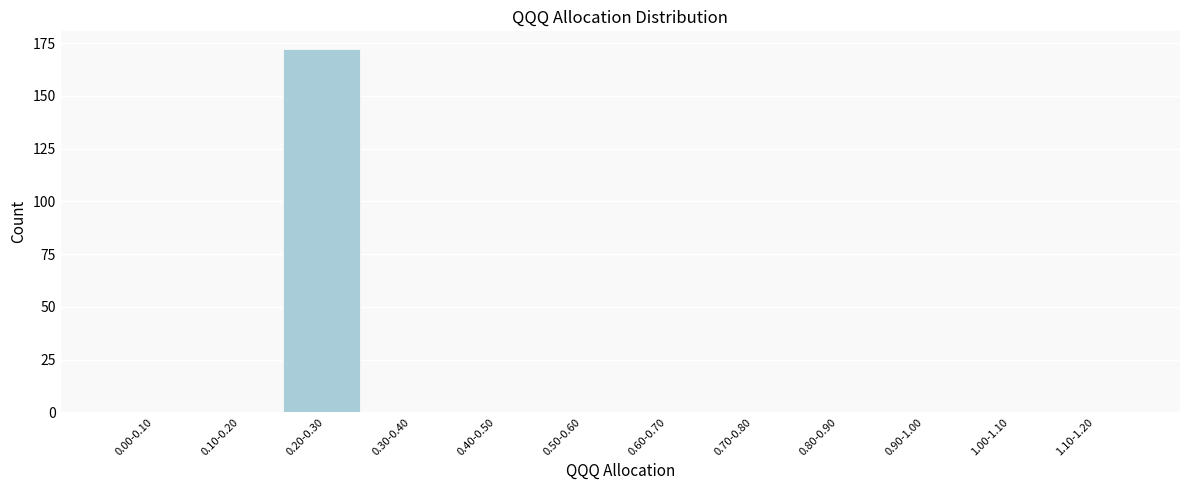

Reading right to left, what are all the values shown in this chart?

1.10-1.20=0	1.00-1.10=0	0.90-1.00=0	0.80-0.90=0	0.70-0.80=0	0.60-0.70=0	0.50-0.60=0	0.40-0.50=0	0.30-0.40=0	0.20-0.30=172	0.10-0.20=0	0.00-0.10=0